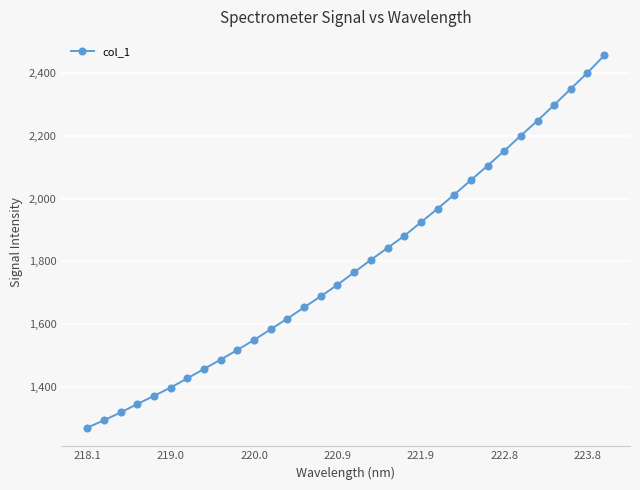

What is the sum of all values?

57171.3